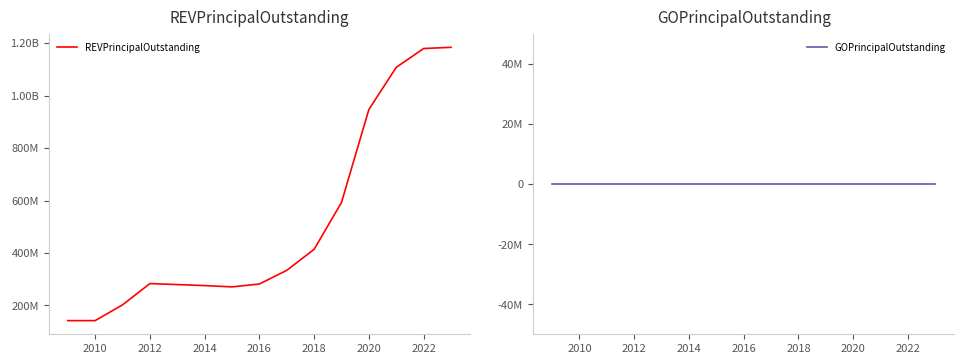

Is the value of GOPrincipalOutstanding at 2020 greater than the value of REVPrincipalOutstanding at 2010?

No